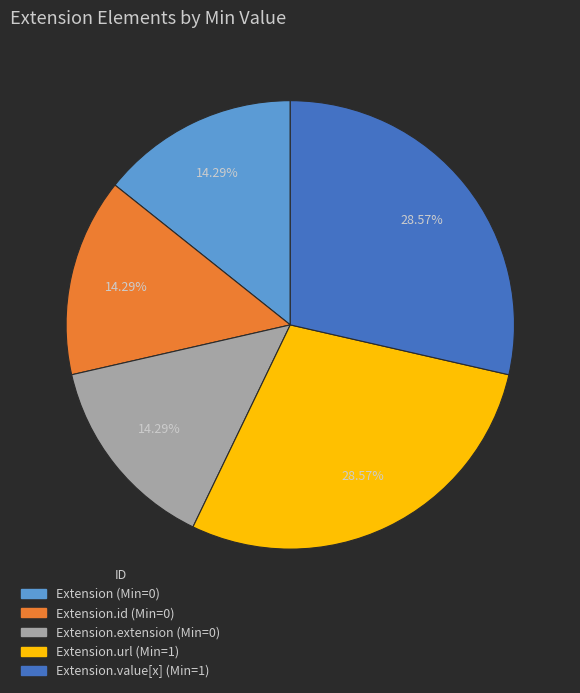

How many slices are in this pie chart?

5